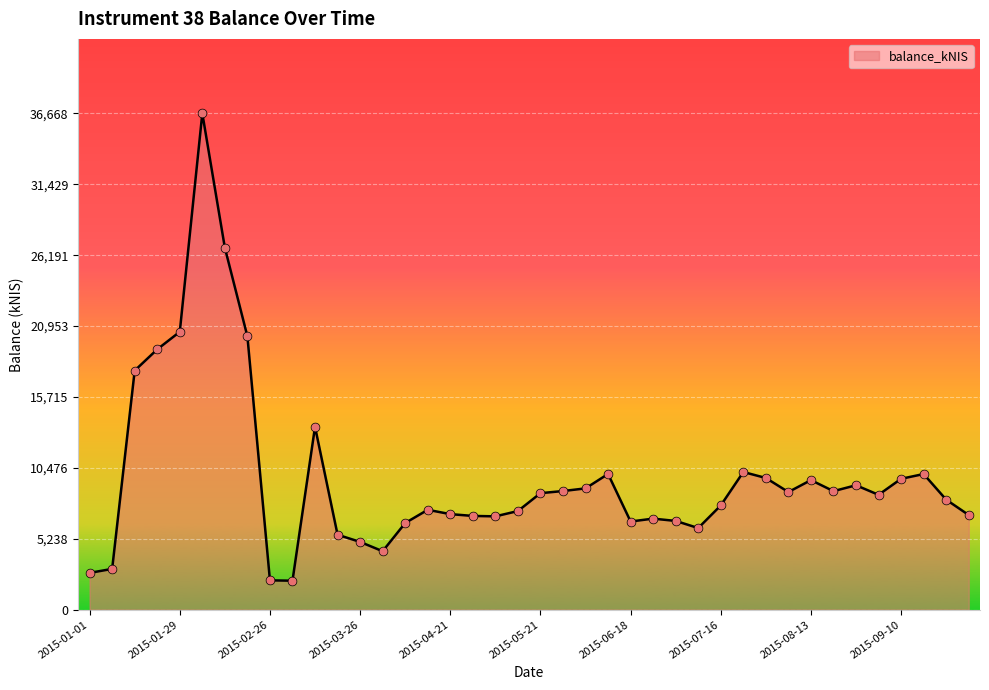

What is the smallest value displayed?

2141.0